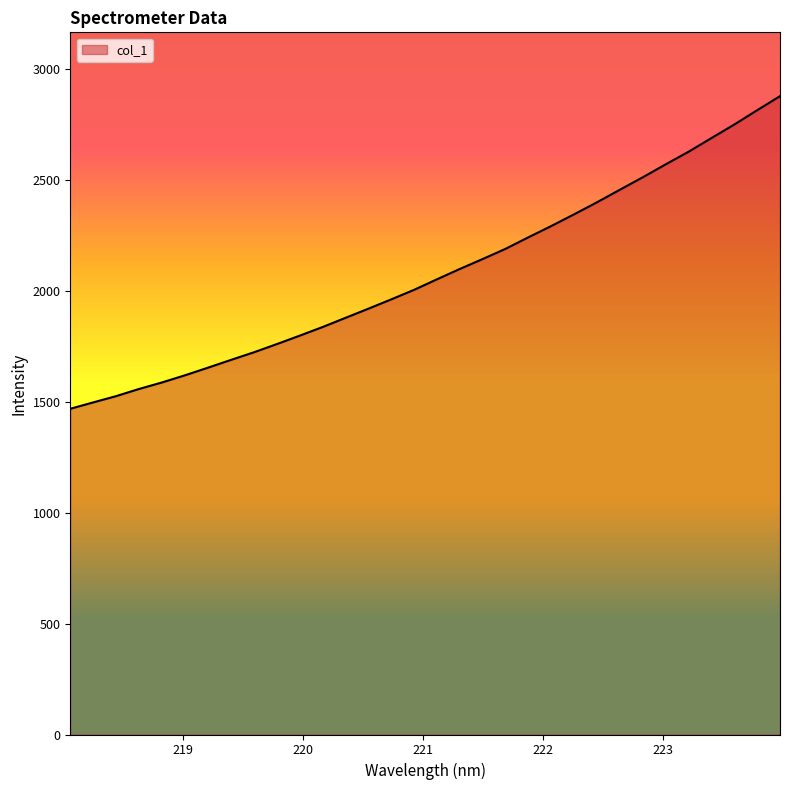

What is the difference between the maximum and minimum values?

1409.0